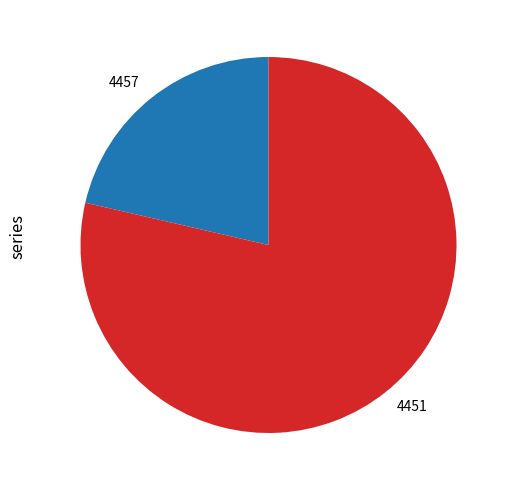

What is the largest slice in the pie chart?

4451